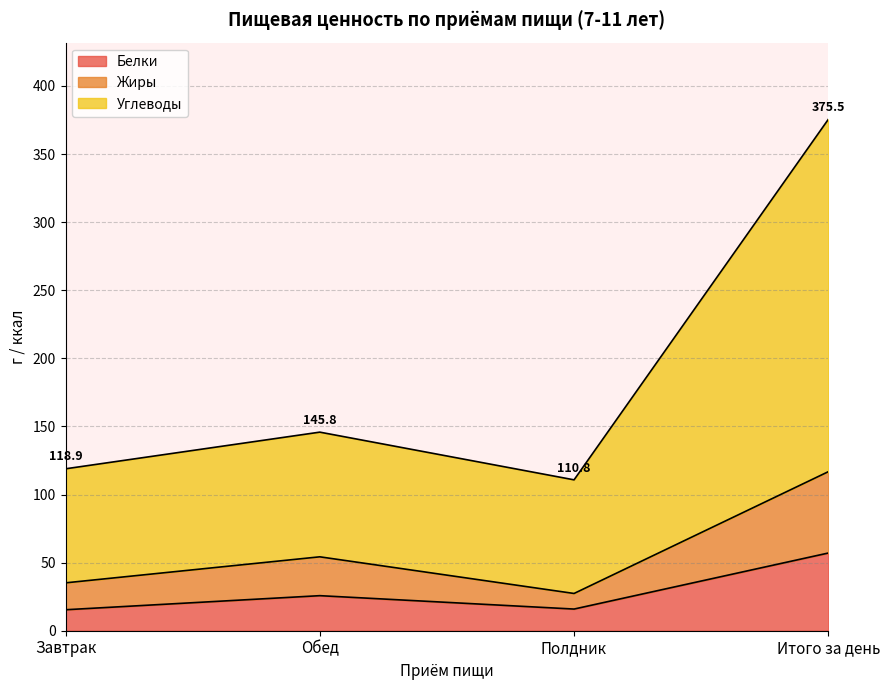

Does the chart have visible grid lines?

Yes